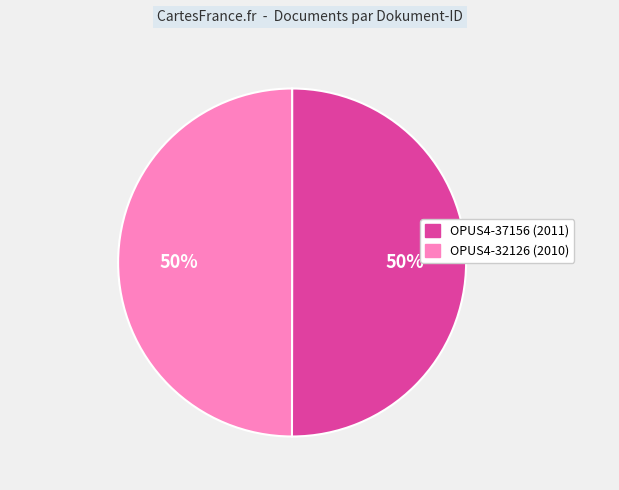

Is the sum of OPUS4-32126 and OPUS4-37156 greater than half?

Yes